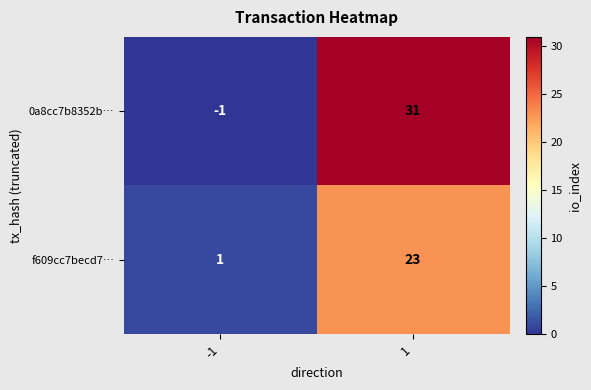

What is the difference between the maximum and minimum values in the 0a8cc7b8352b… series?

32